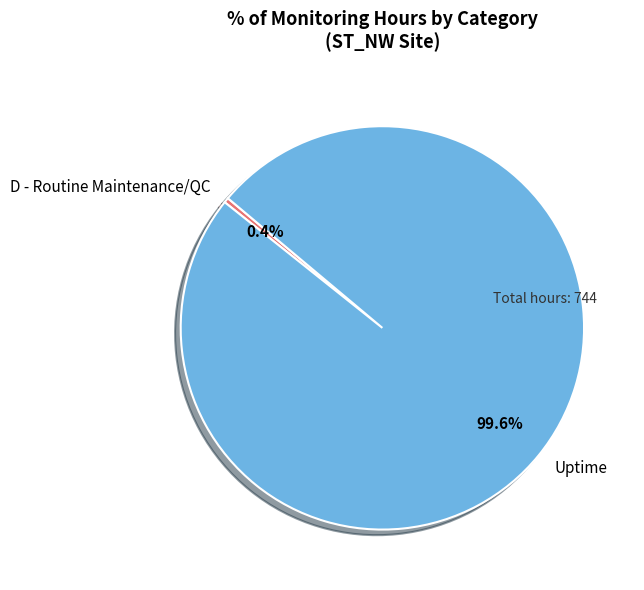

What is the smallest slice in the pie chart?

D - Routine Maintenance/QC